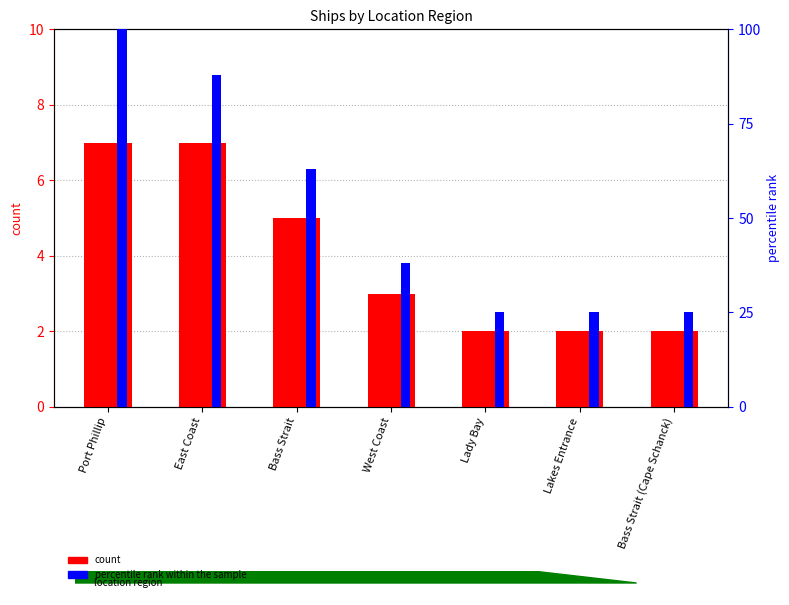

What is the label of the 6th bar from the right?

East Coast